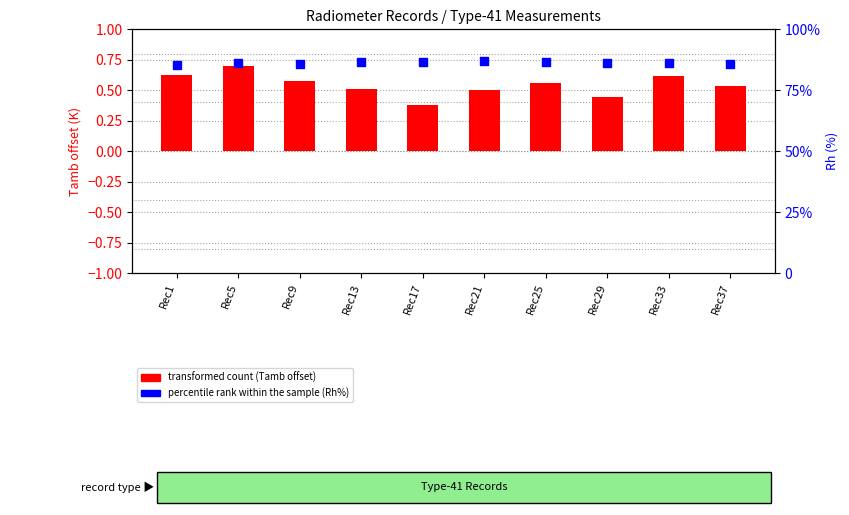

Which series has the largest total across all categories?

percentile rank within the sample (Rh%)